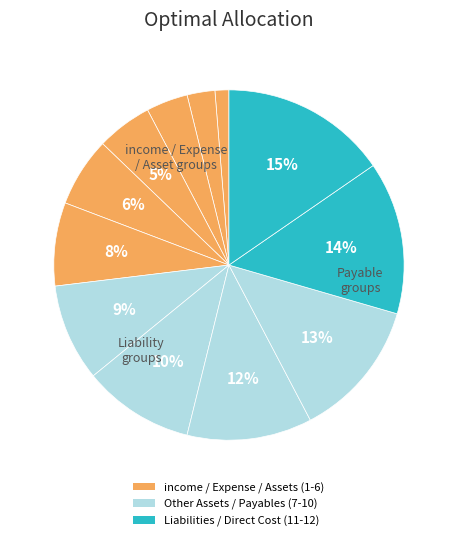

Does any single category account for the majority?

No